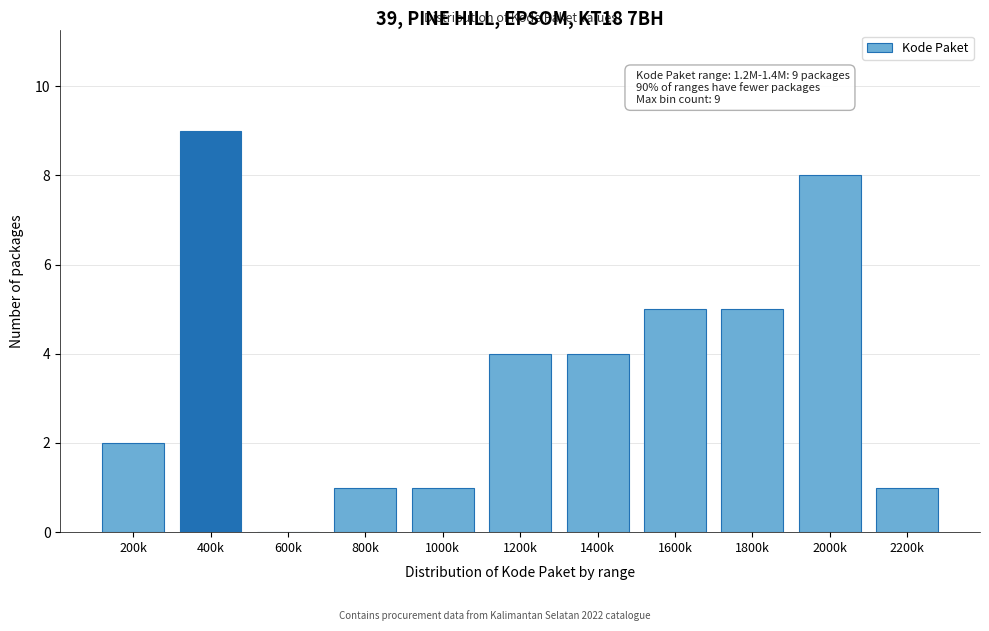

Reading left to right, list all the values displayed in this chart.

200k=2	400k=9	600k=0	800k=1	1000k=1	1200k=4	1400k=4	1600k=5	1800k=5	2000k=8	2200k=1